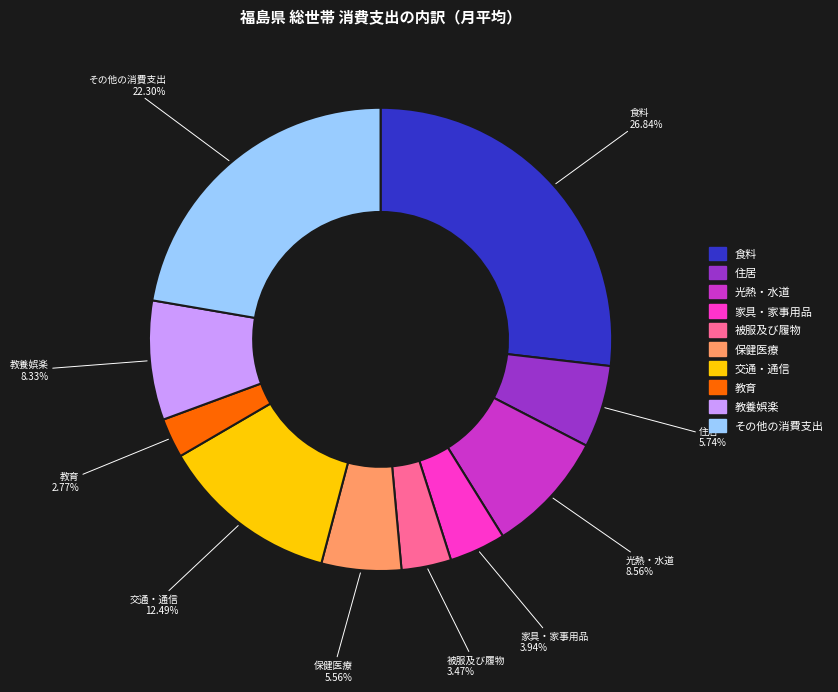

How many slices are in this pie chart?

10